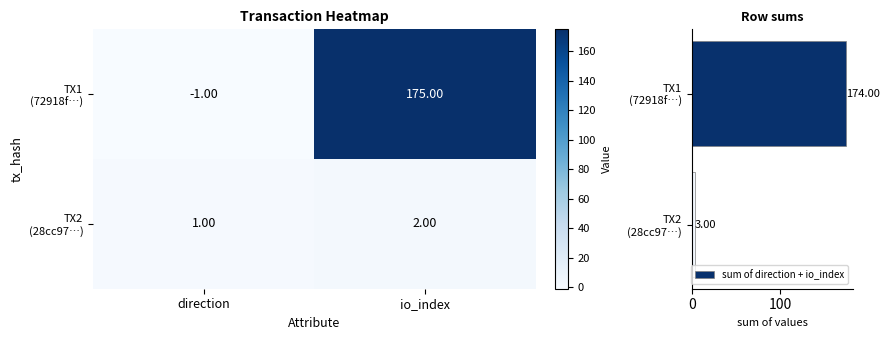

Between io_index and direction, which is larger?

io_index